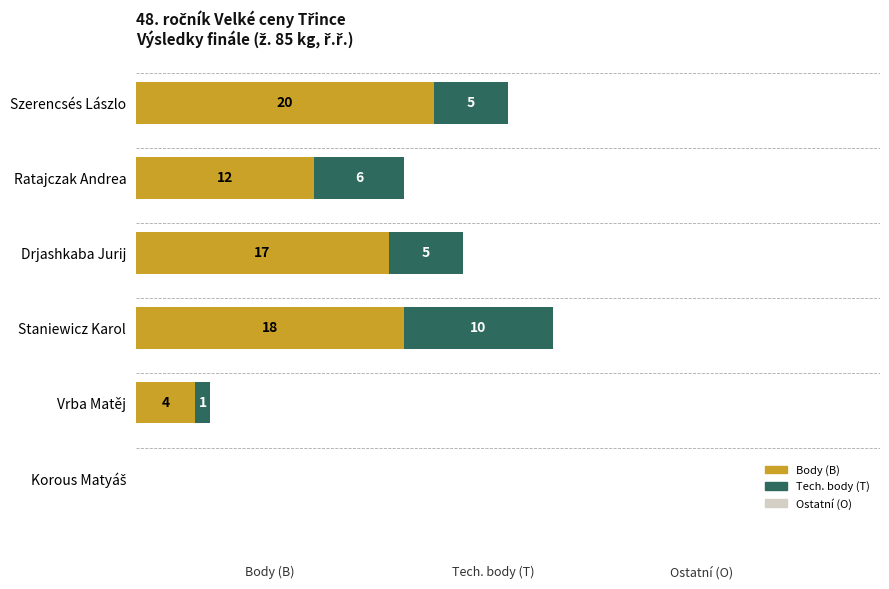

Where is Body (B) nearest to the value 10?

Ratajczak Andrea